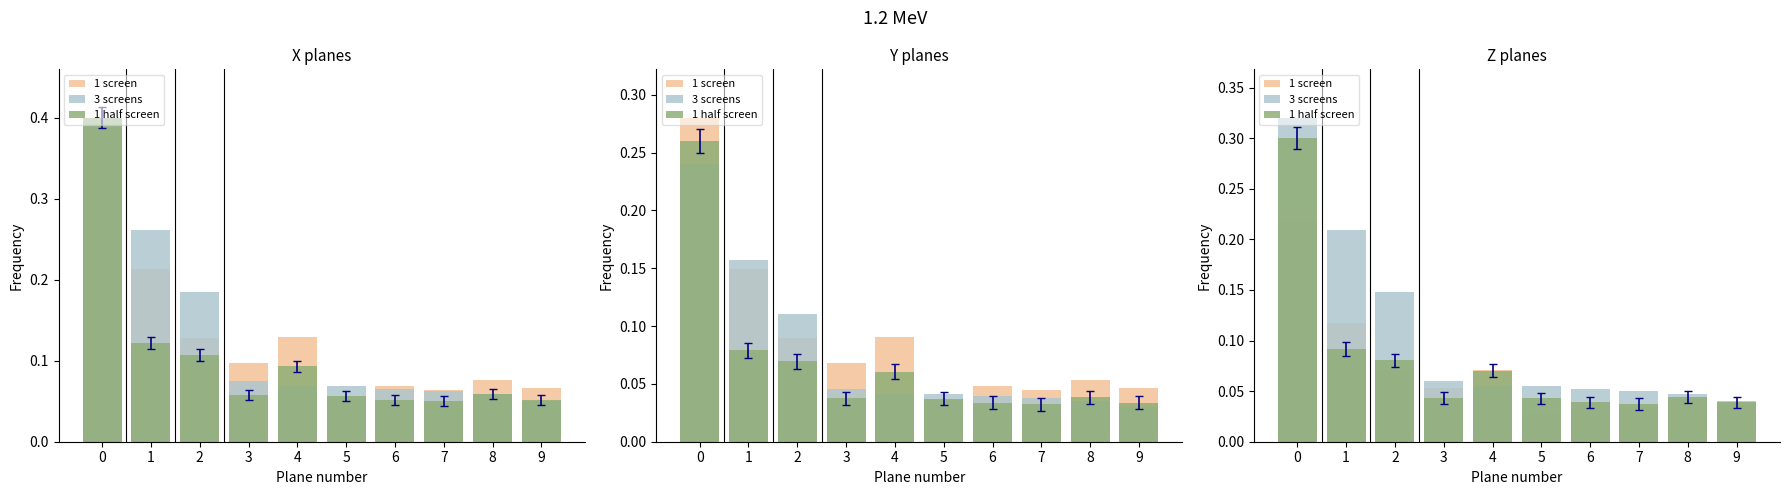

Which series has the largest total across all categories?

3 screens